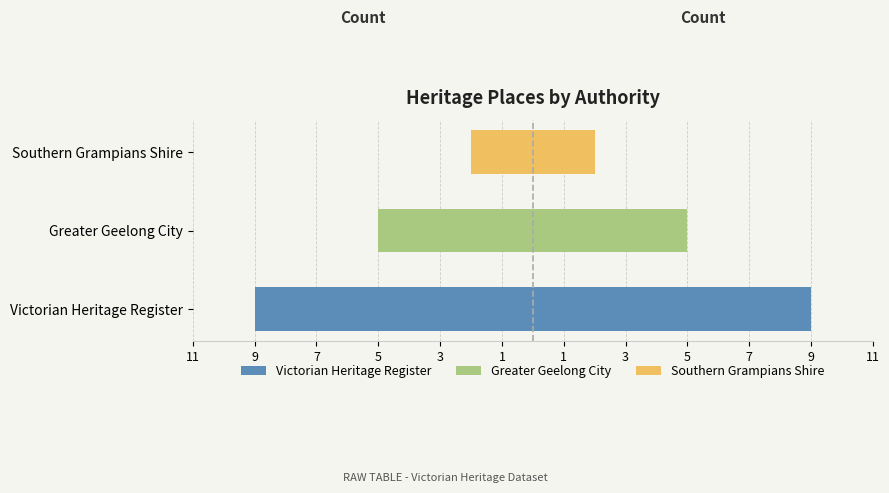

Which has a higher value, Greater Geelong City or Southern Grampians Shire?

Southern Grampians Shire